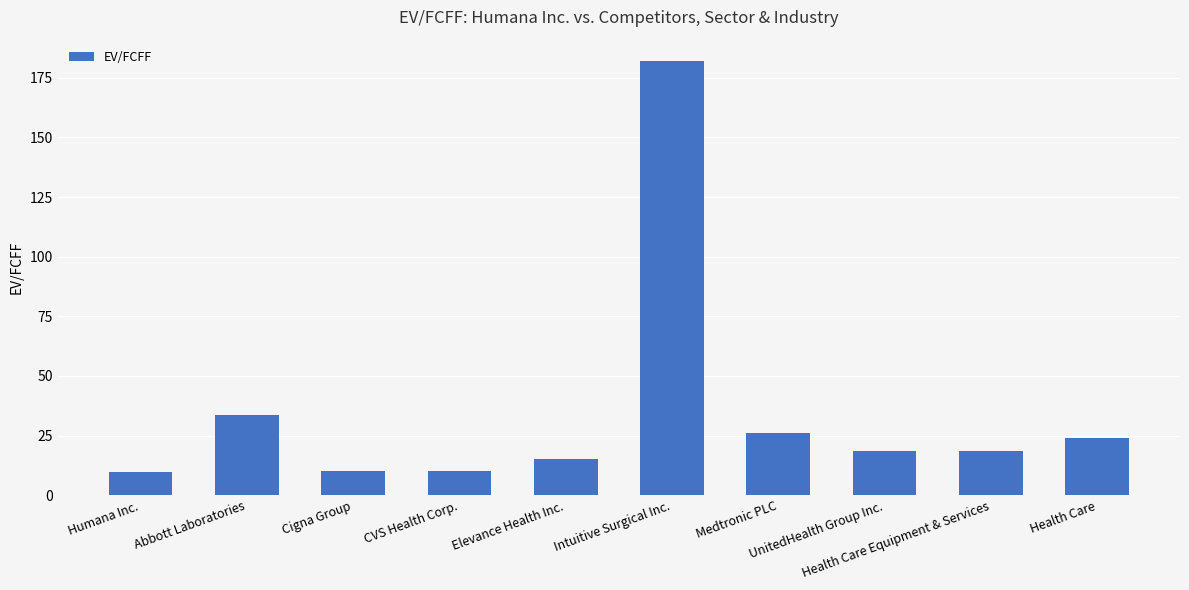

Are the bars grouped side by side (vs. stacked)?

No